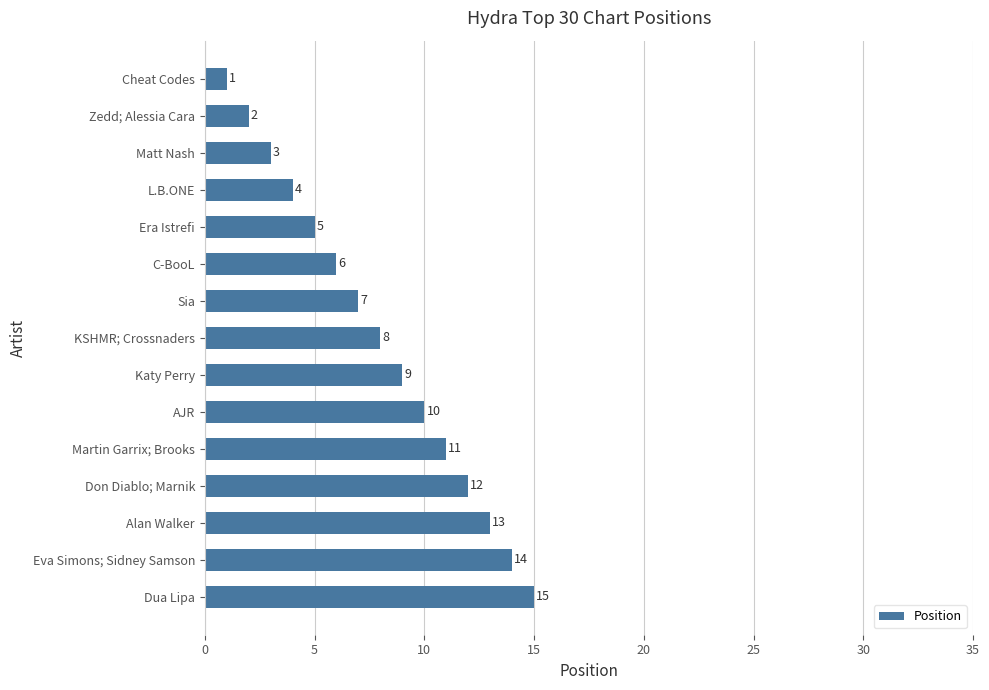

At which label is the value closest to 8?

KSHMR; Crossnaders